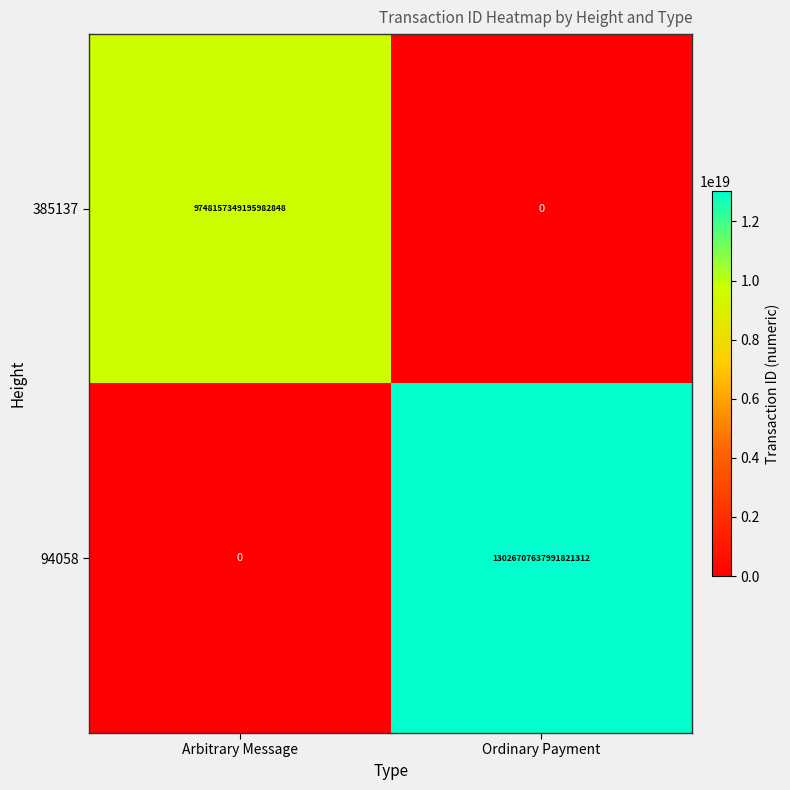

At which label is 385137 closest to 4874078674597991424?

Arbitrary Message